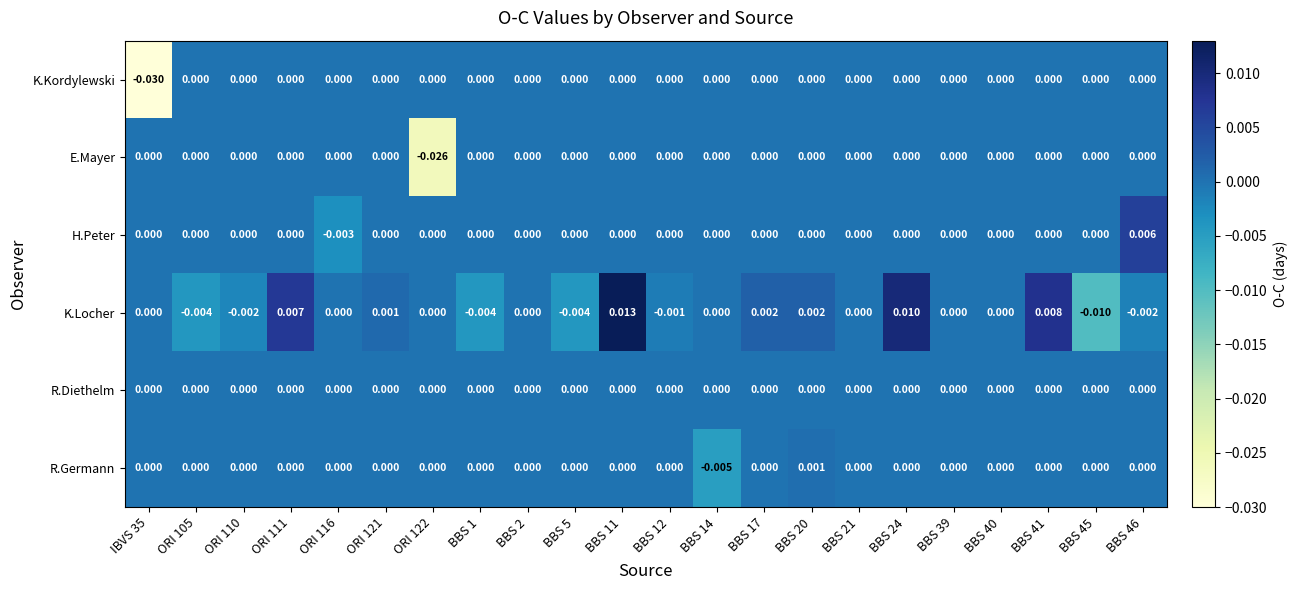

Which series has the largest total across all categories?

K.Locher